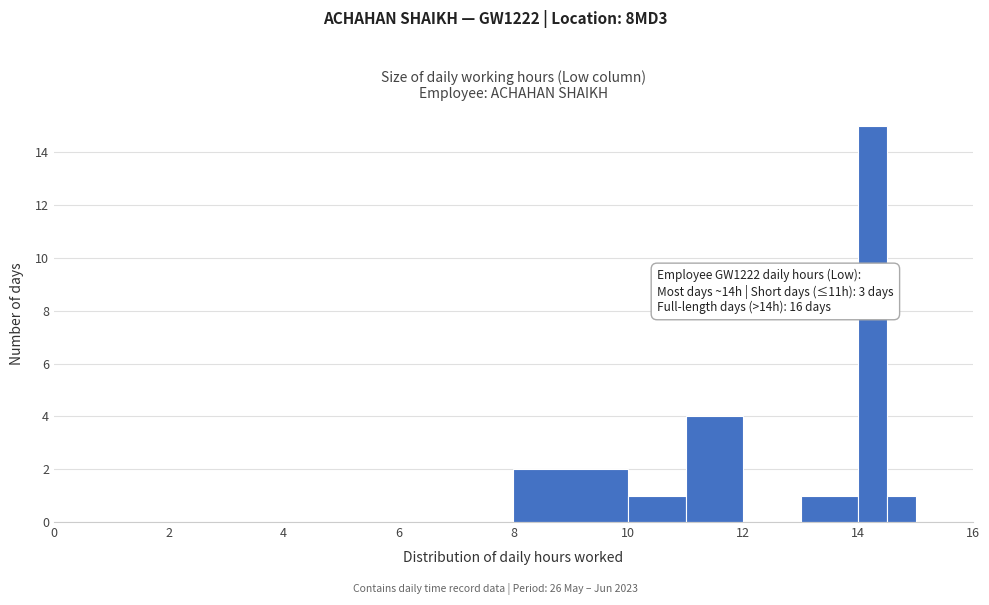

Around what value on the x-axis is the tallest bar? Give the approximate position of its centre, as read against the axis.

14.2